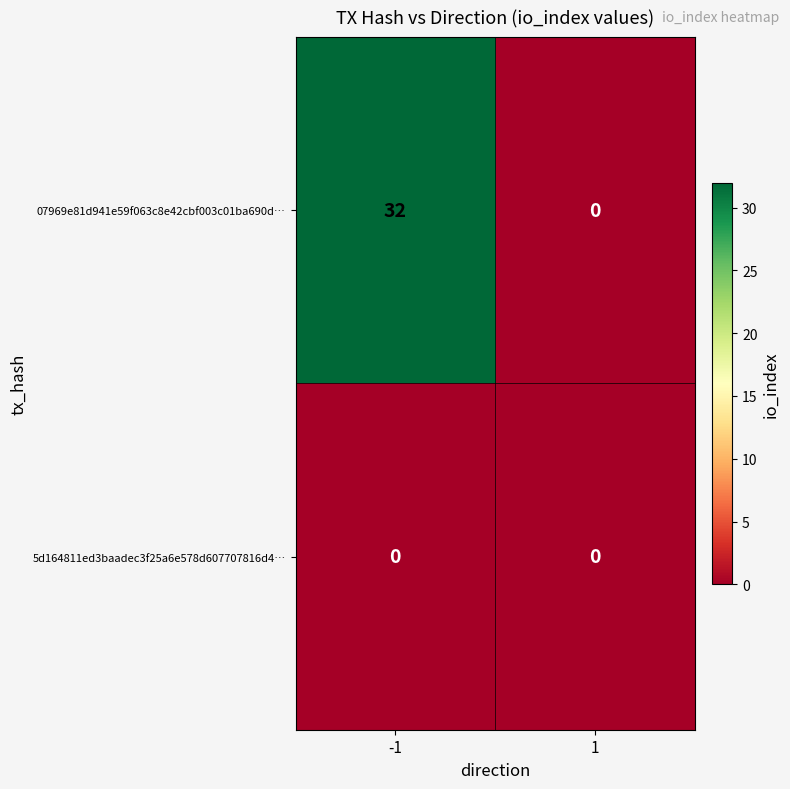

At which category is the sum across all series the highest?

-1